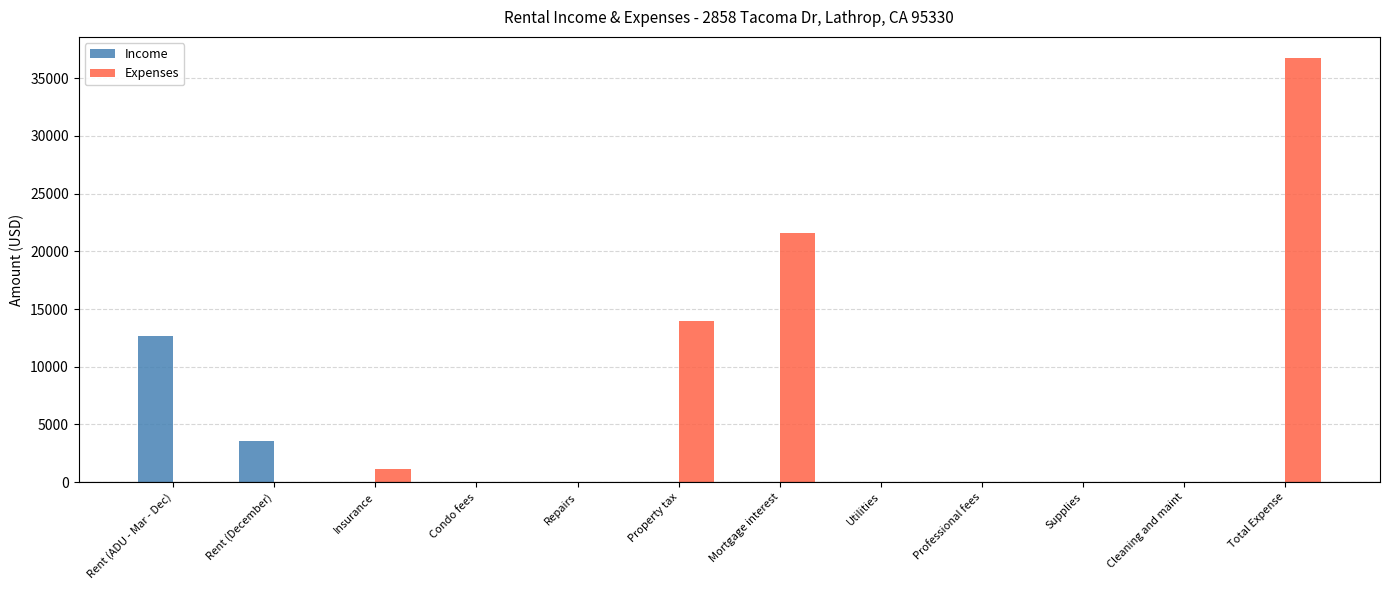

How many groups of bars are there?

12